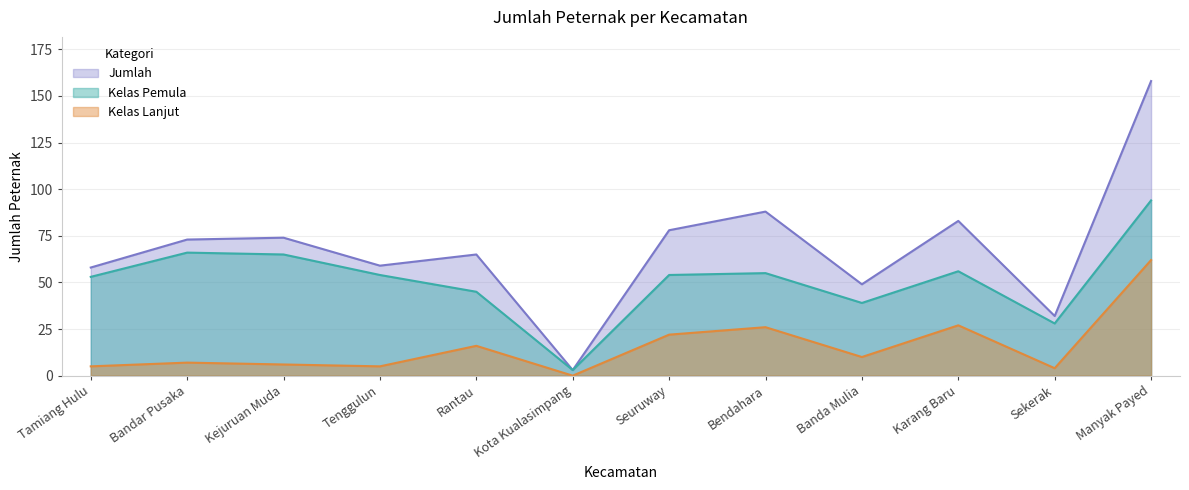

Where is the first local minimum for Kelas Pemula?

Kota Kualasimpang